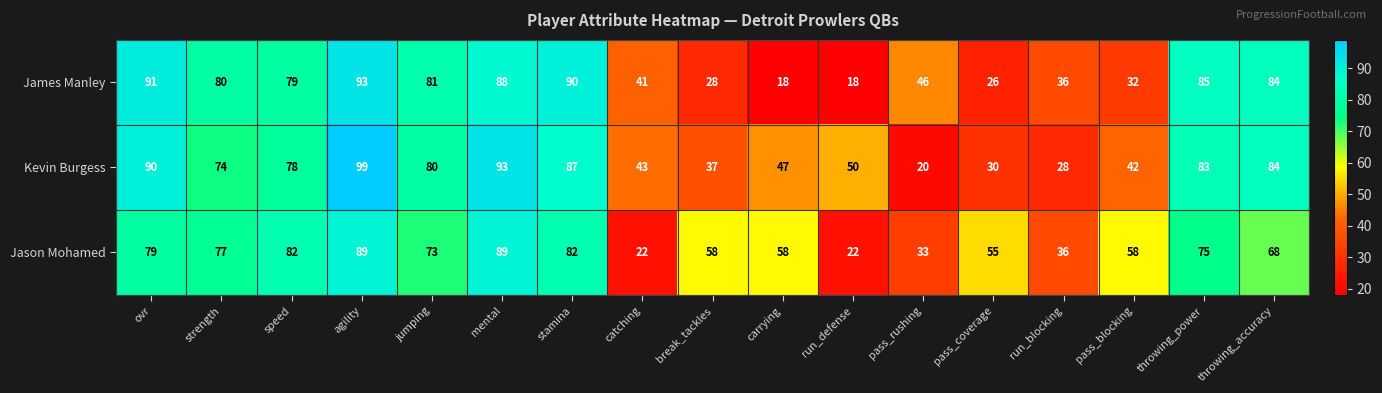

What is the difference between the highest and lowest values at throwing_power?

10